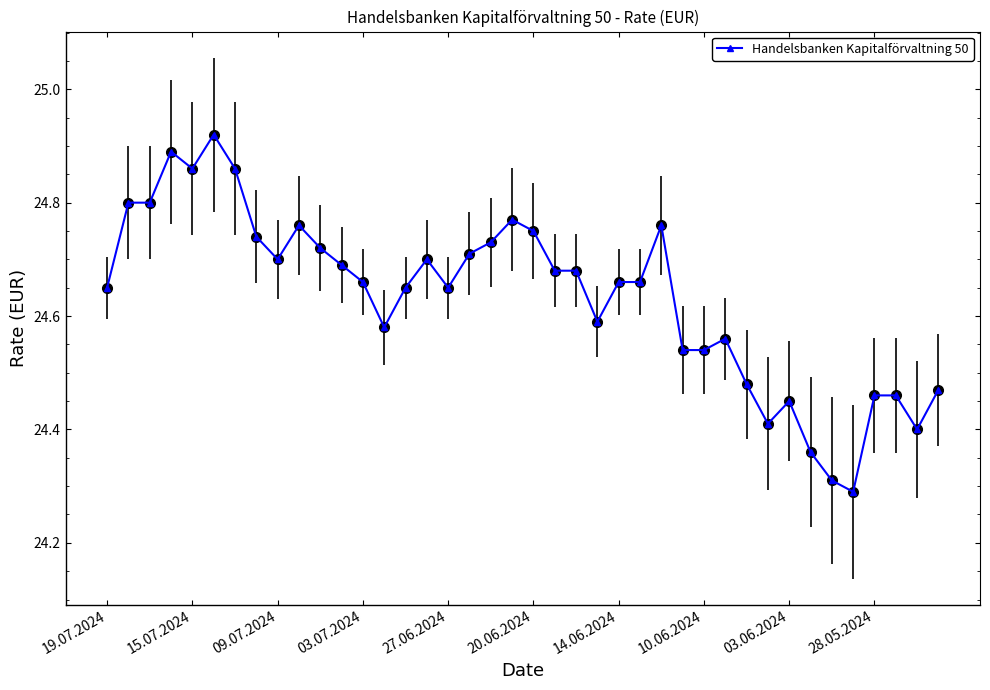

What is the minimum value shown in the chart?

24.3